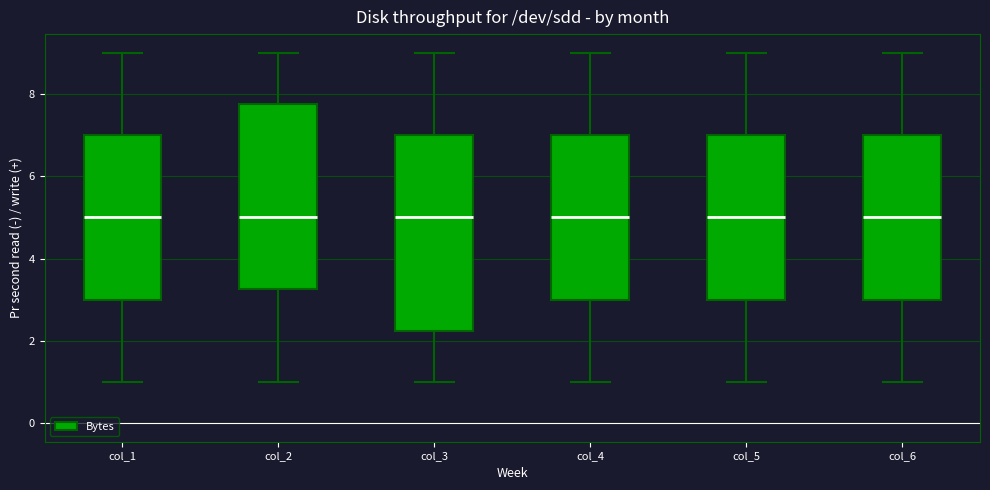

Comparing the boxes themselves (not the whiskers), which one is the tallest?

col_3